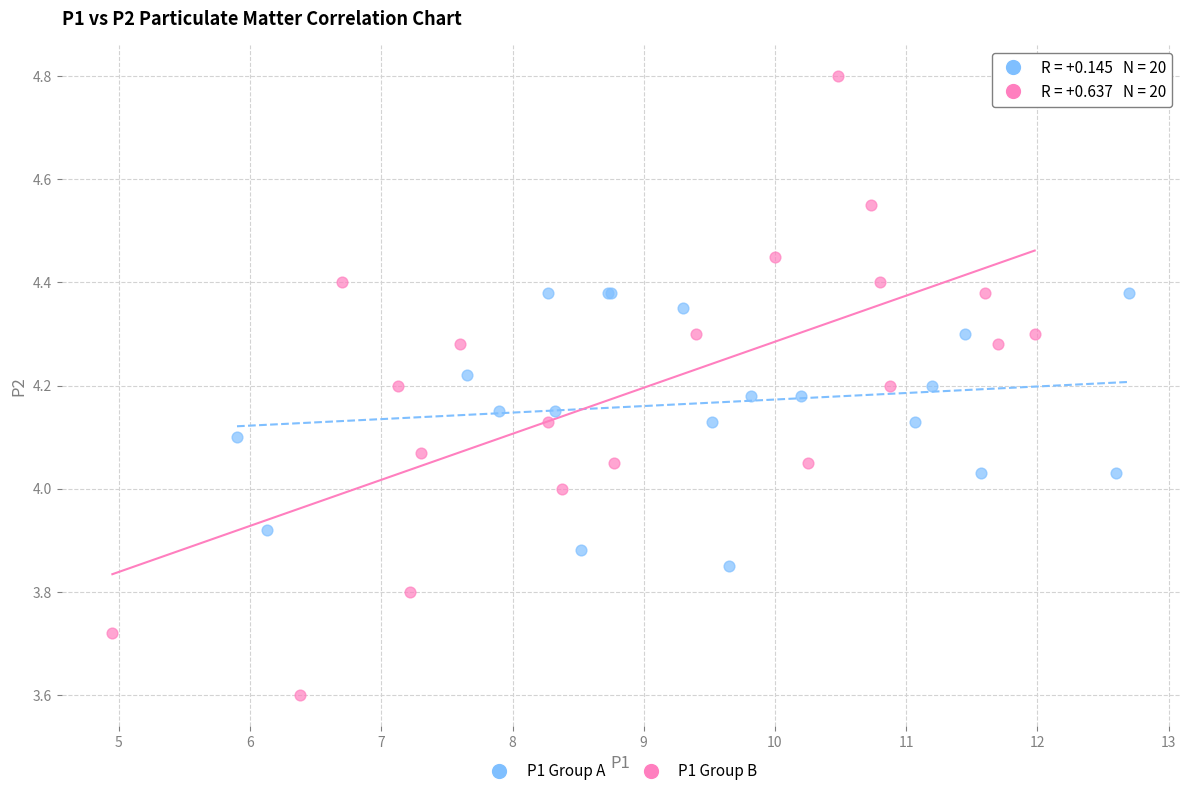

Which series contains the highest Y value?

P1 Group B